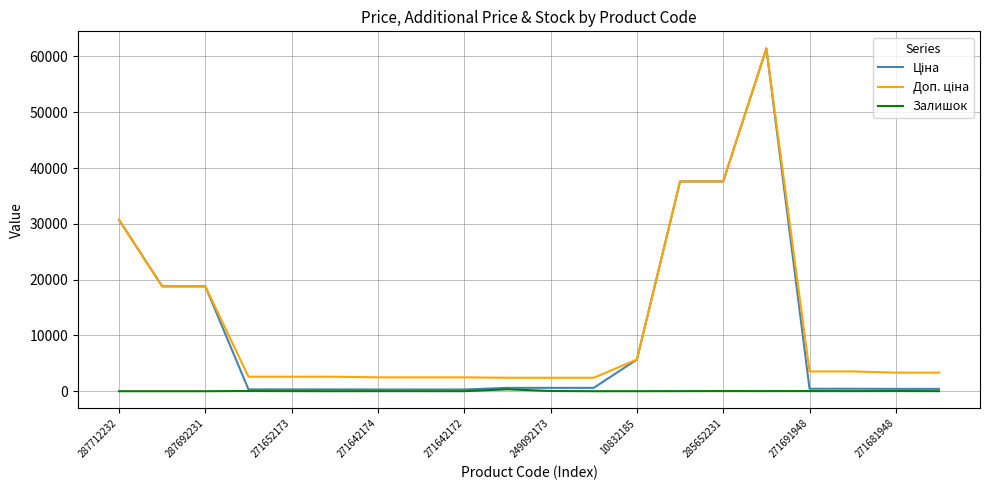

What is the maximum value shown in the chart?

61434.3